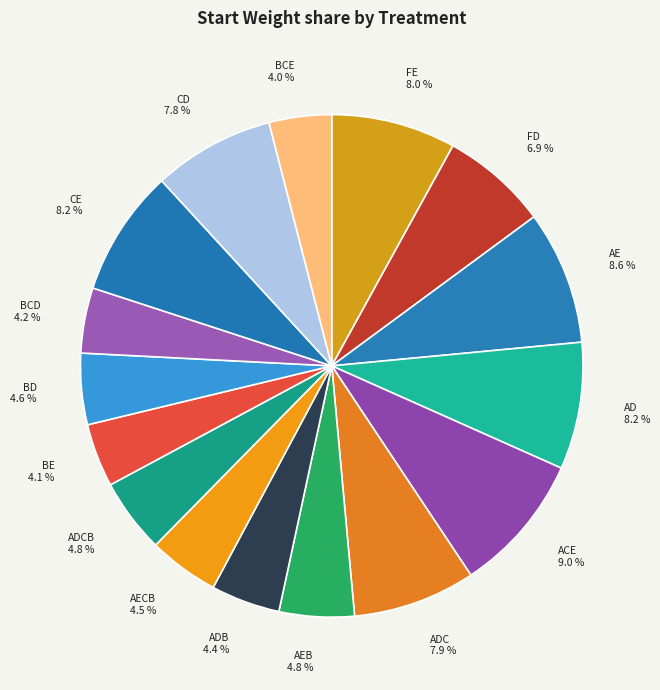

To the nearest percent, what is the average slice percentage?

6%